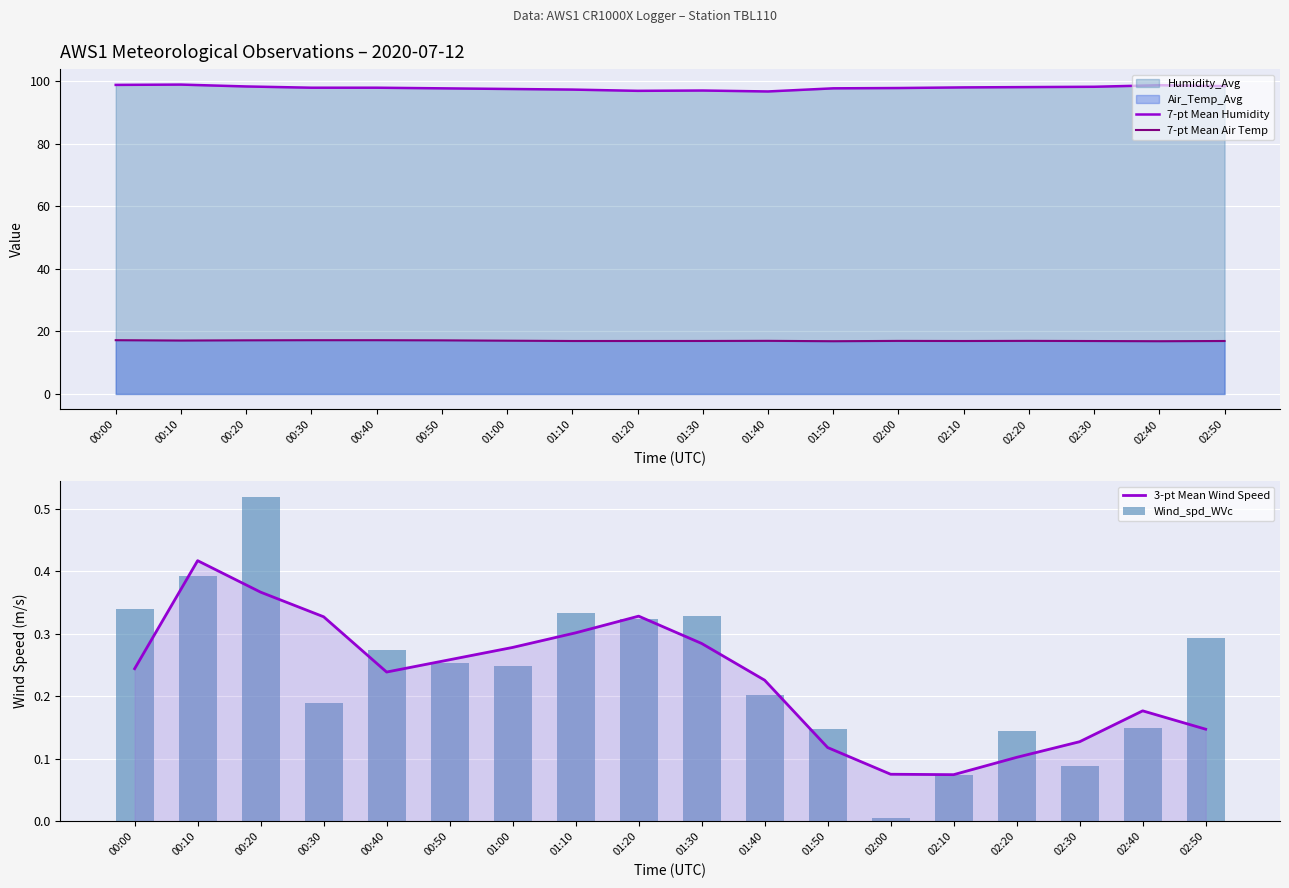

The value of 3-pt Mean Wind Speed at 01:30 is 0.2. True or false?

False